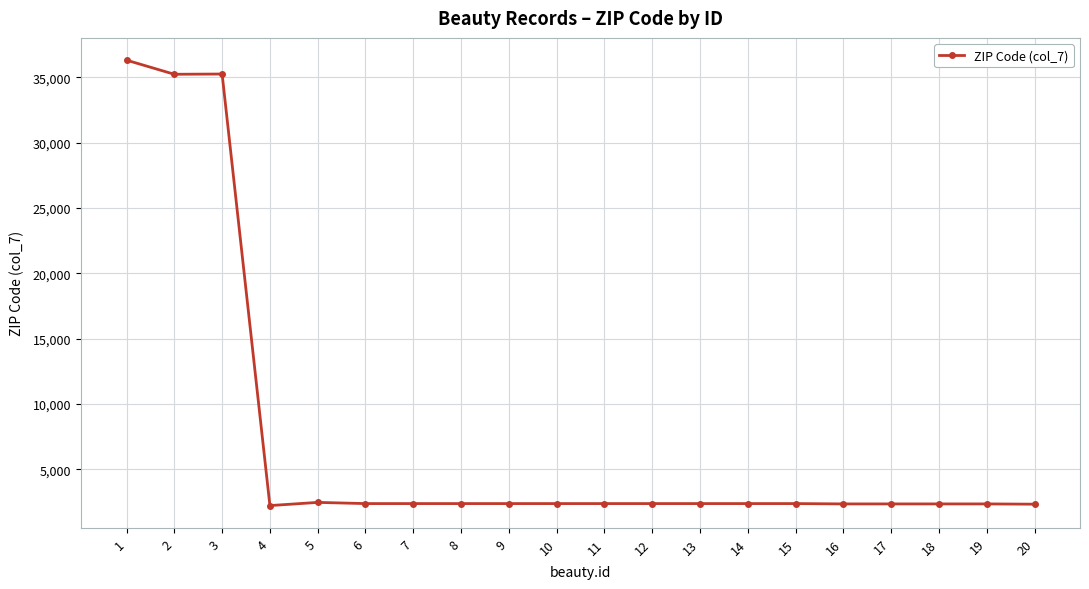

Is it true that the value at 17 is 2343?

True